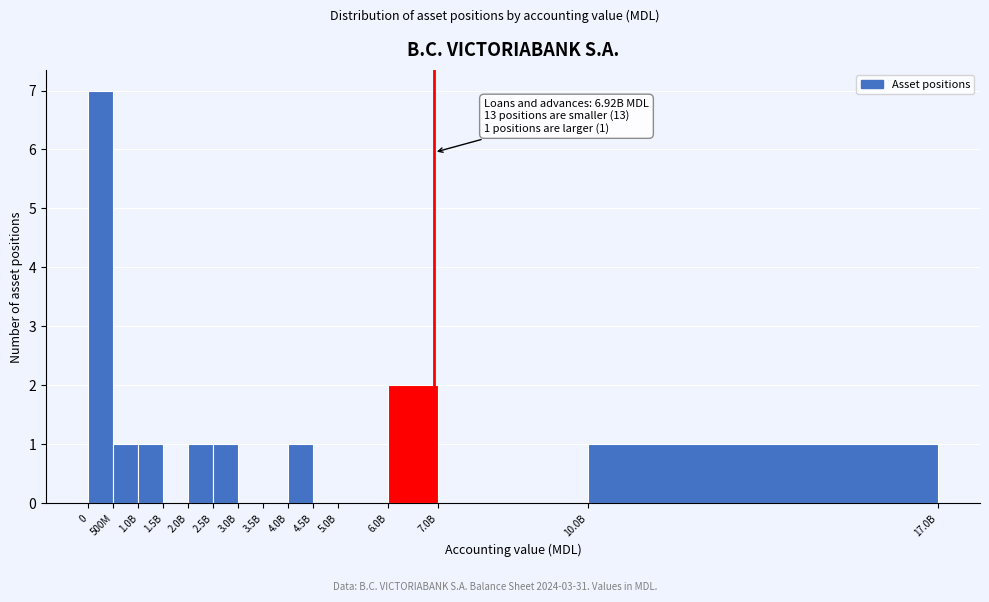

Reading right to left, extract all data points from this chart.

10.0B=1	7.0B=0	6.0B=2	5.0B=0	4.5B=0	4.0B=1	3.5B=0	3.0B=0	2.5B=1	2.0B=1	1.5B=0	1.0B=1	500M=1	0=7